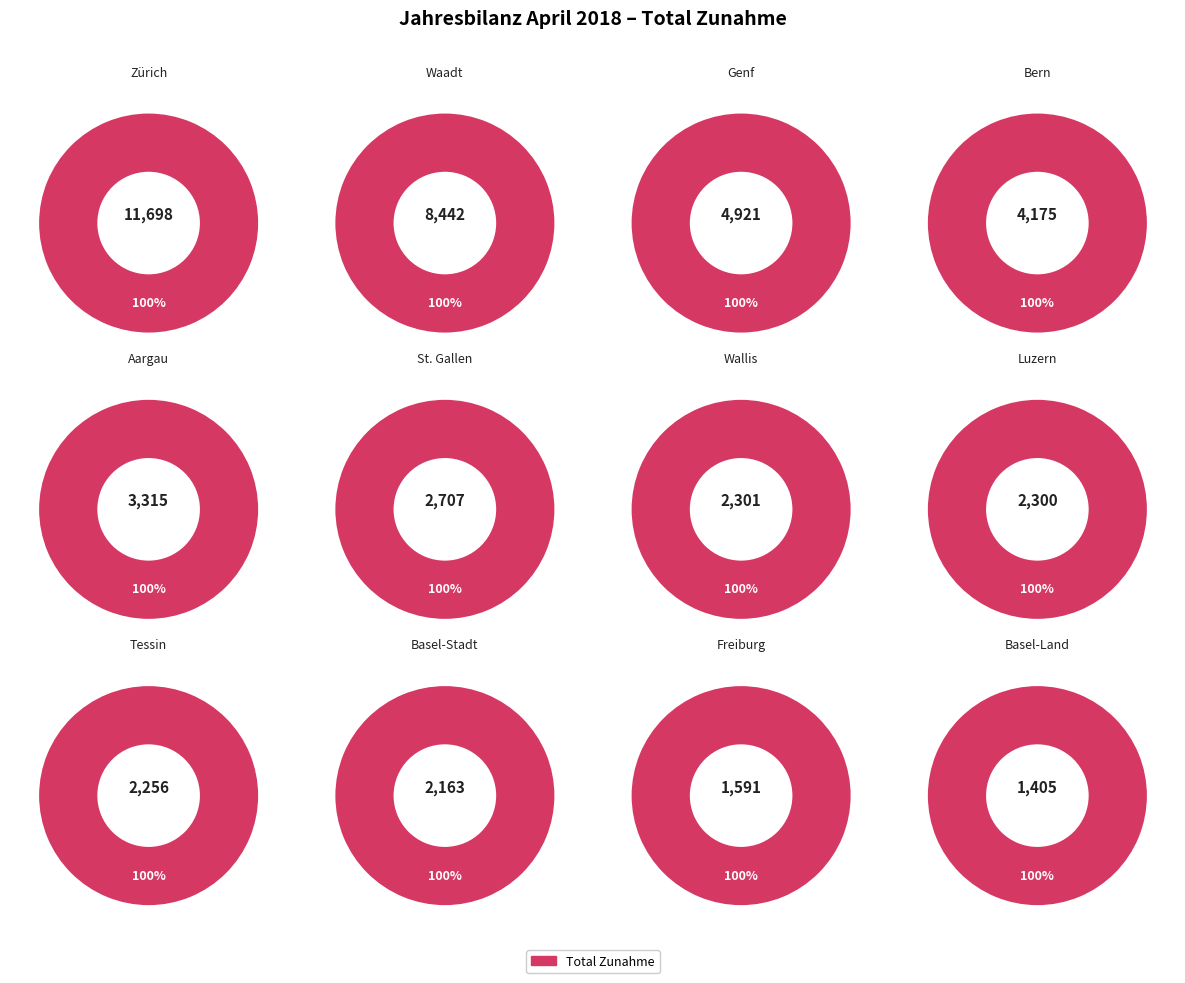

Which has a higher value, Waadt or Basel-Land?

Waadt